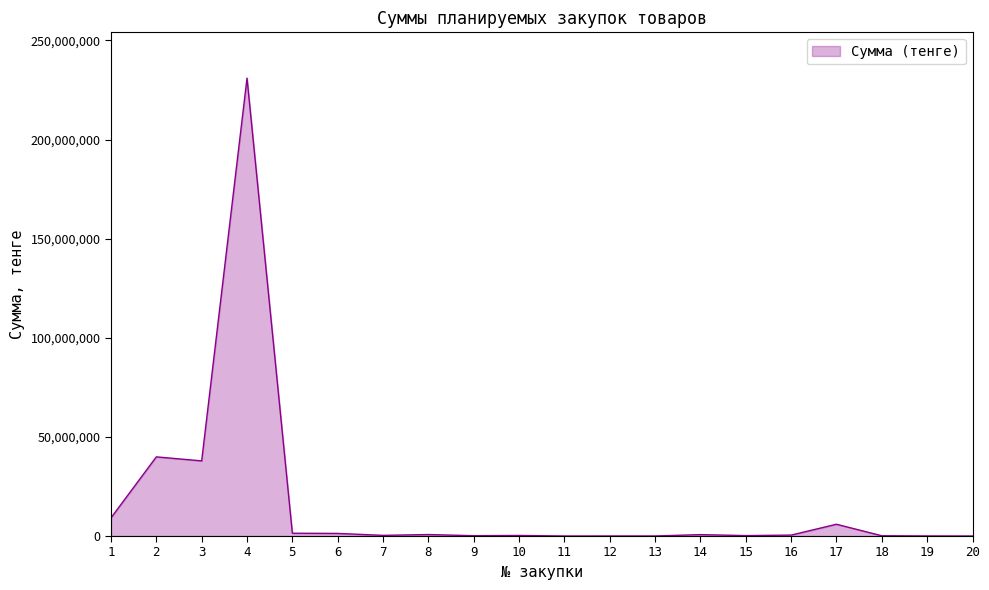

What is the change in value from 1 to 6?

-7826340.0